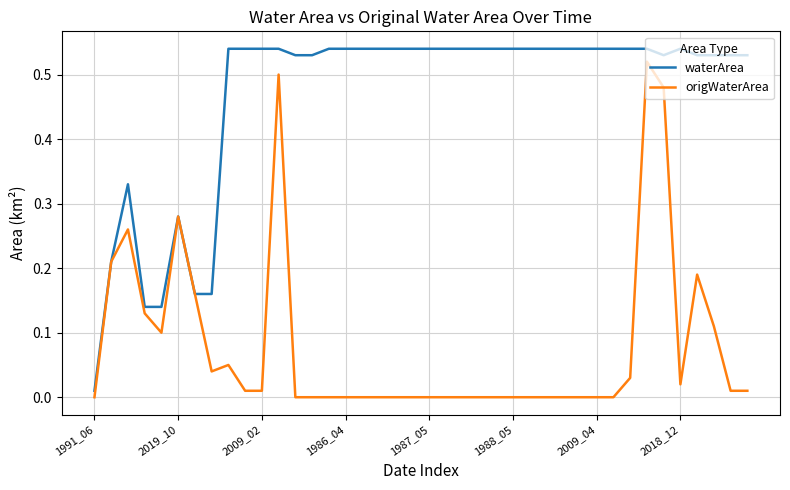

Which series has the largest total across all categories?

waterArea